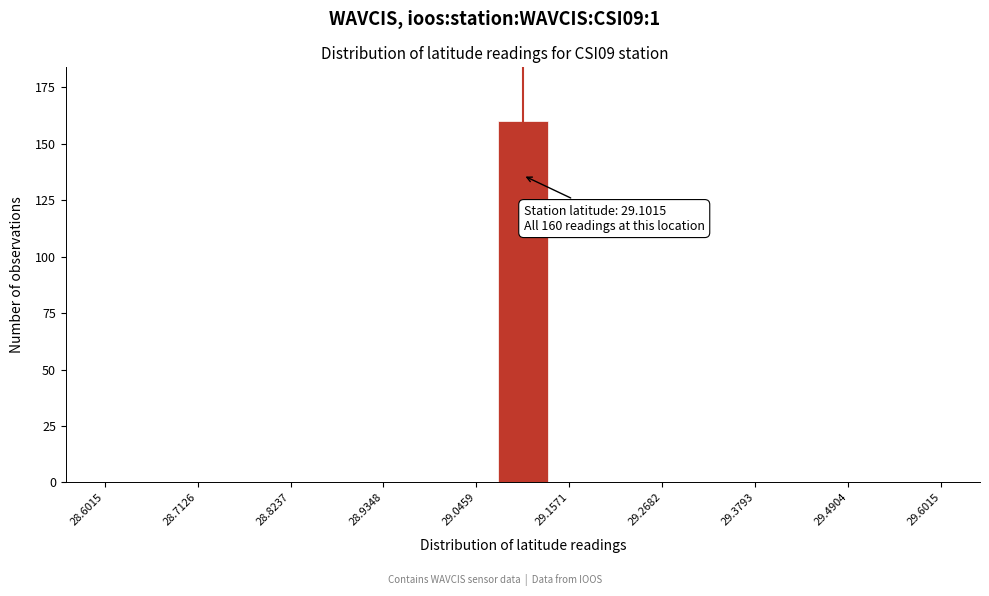

Read against the x-axis, roughly where is the centre of the tallest bar?

29.10